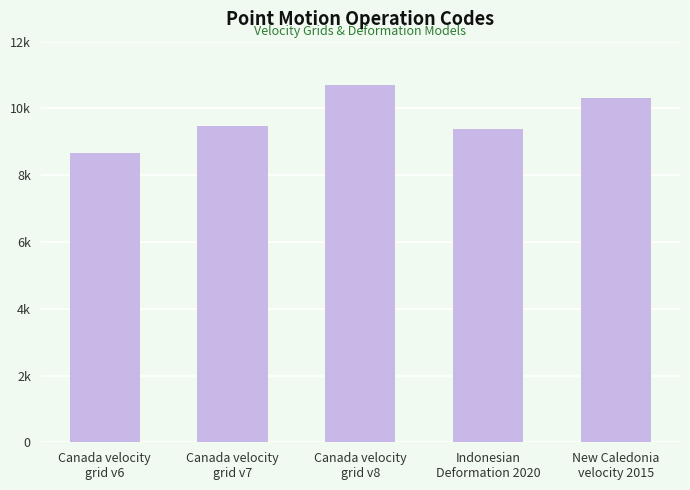

Which has a higher value, Indonesian
Deformation 2020 or Canada velocity
grid v7?

Canada velocity
grid v7